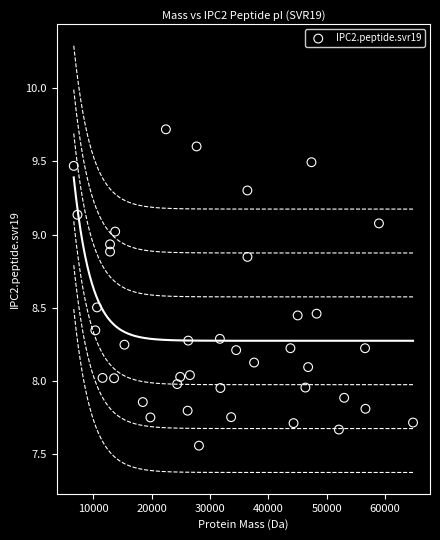

What is the range of Y values (max minus min)?

2.2